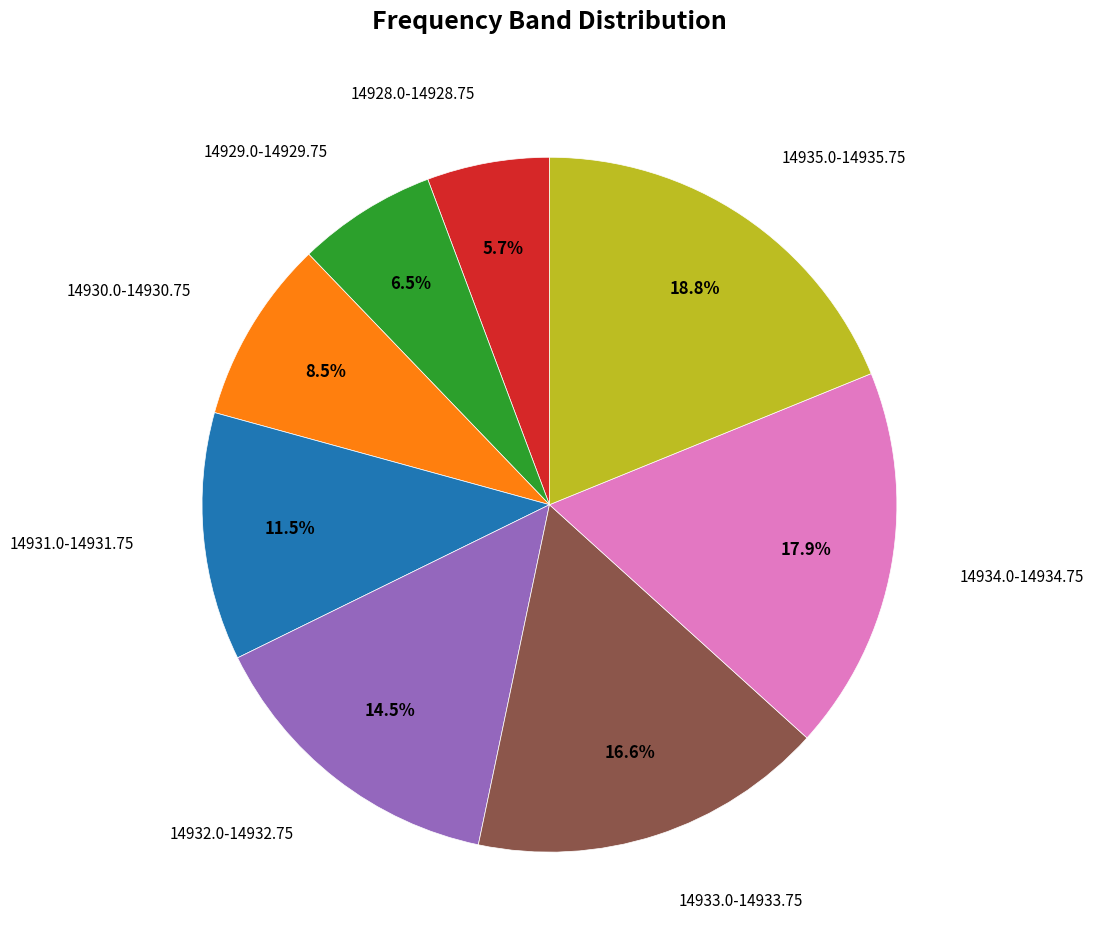

Does any single category account for the majority?

No